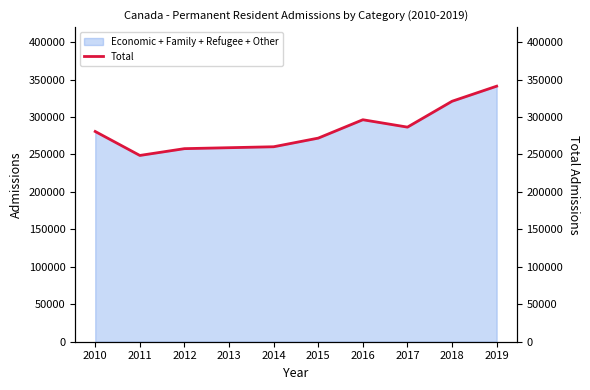

List the labels in order of value, smallest first.

2011, 2012, 2013, 2014, 2015, 2010, 2017, 2016, 2018, 2019